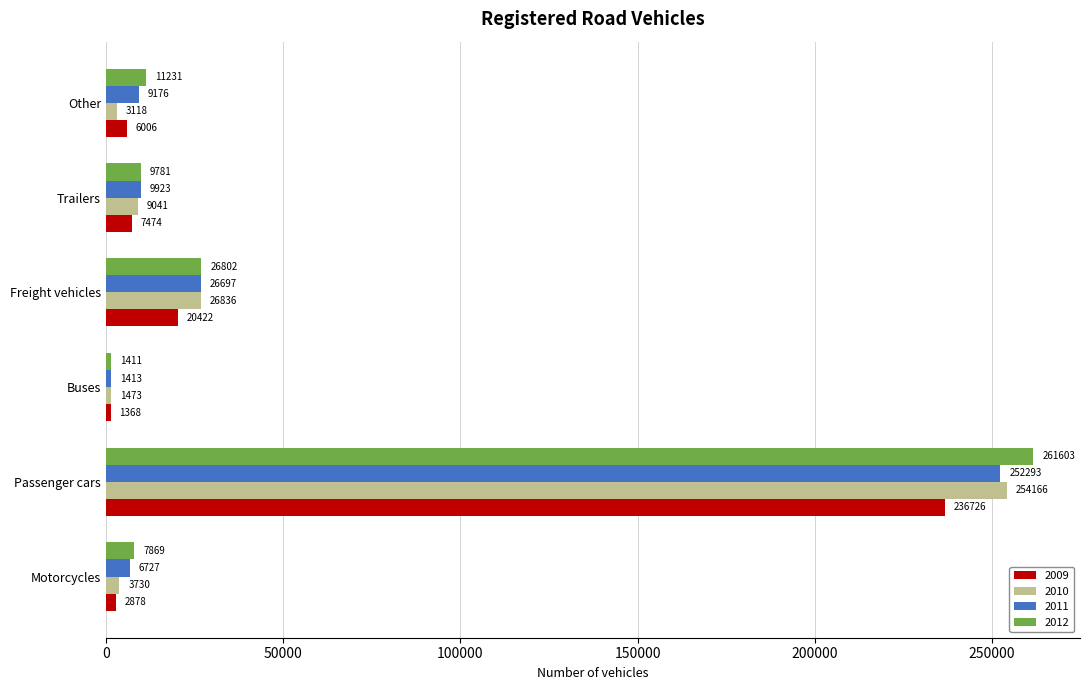

At which label does 2009 reach its minimum?

Buses